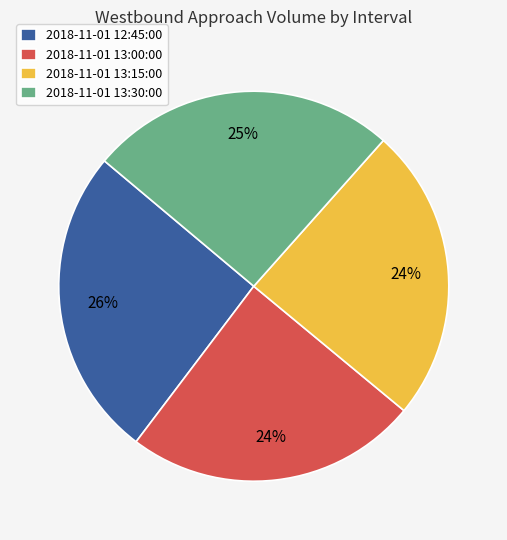

What is the ratio of the value at 2018-11-01 13:00:00 to the value at 2018-11-01 12:45:00?

0.9